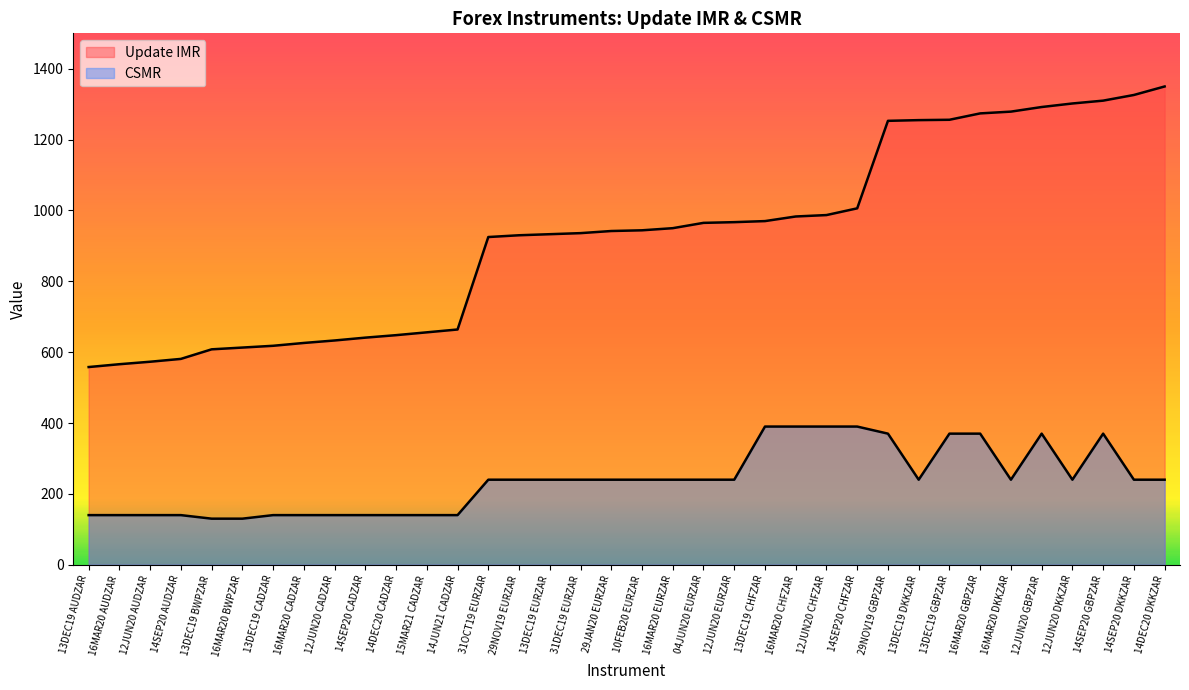

Does the chart display data point markers on the line(s)?

No